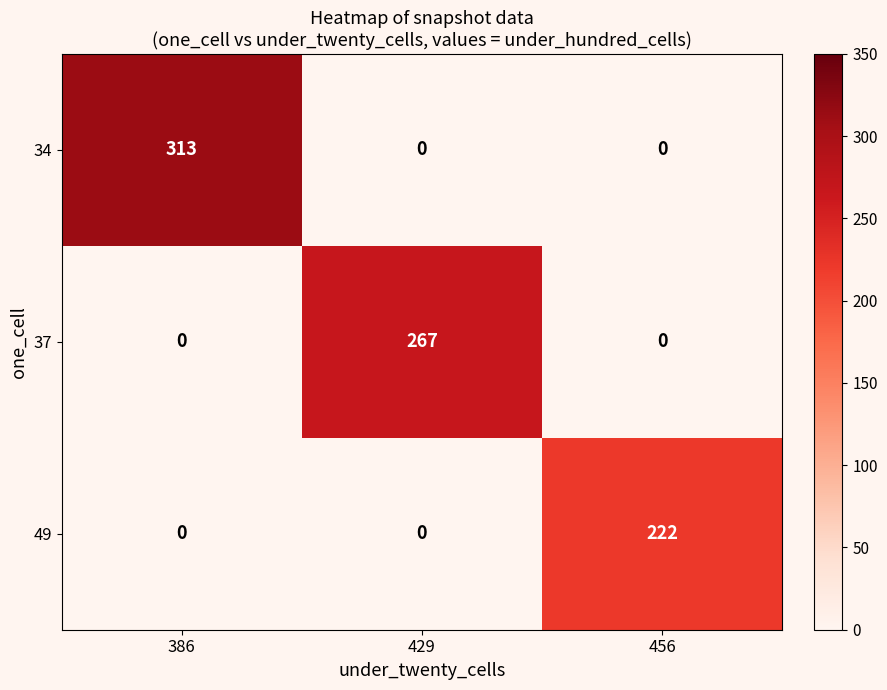

Reading right to left, transcribe all the data shown in this chart.

34: 456=0	429=0	386=313
37: 456=0	429=267	386=0
49: 456=222	429=0	386=0